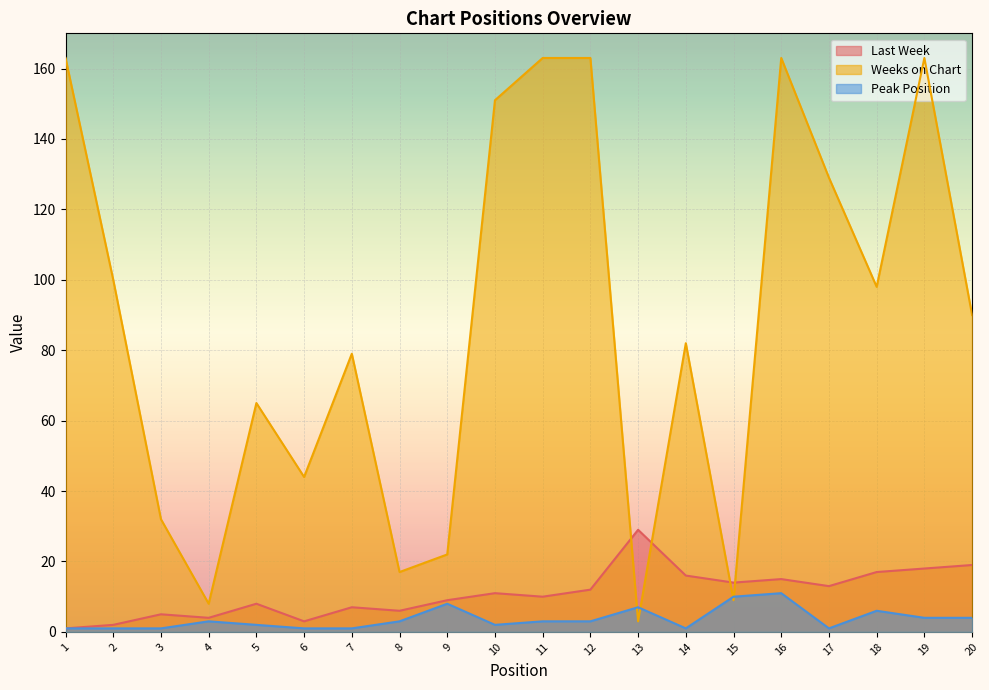

At which category is the sum across all series the highest?

16